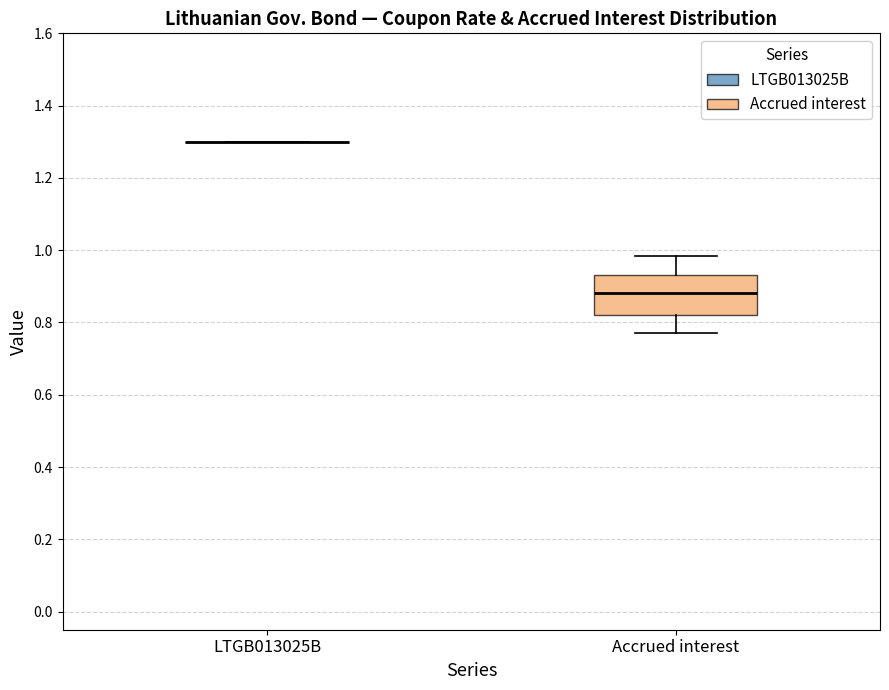

Where is the upper edge of the box for Accrued interest on the y-axis? The values are not printed on the chart, so give them approximately, as read against the axis.

0.94